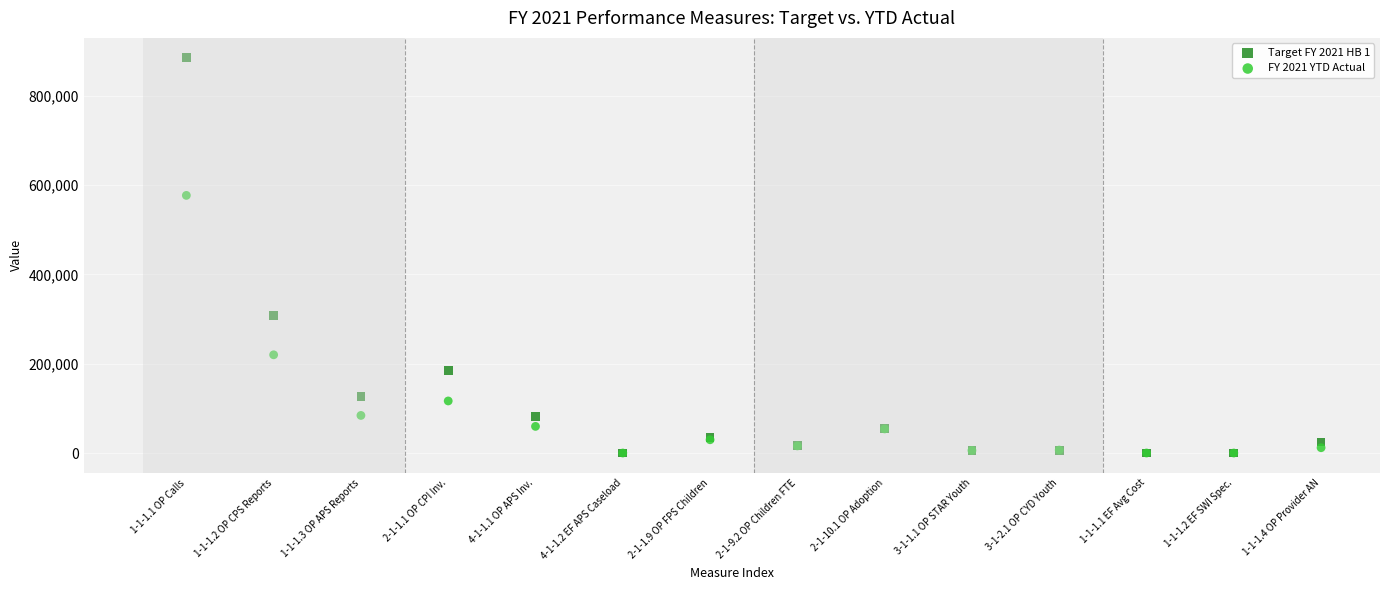

Which series has the widest spread of Y values?

Target FY 2021 HB 1